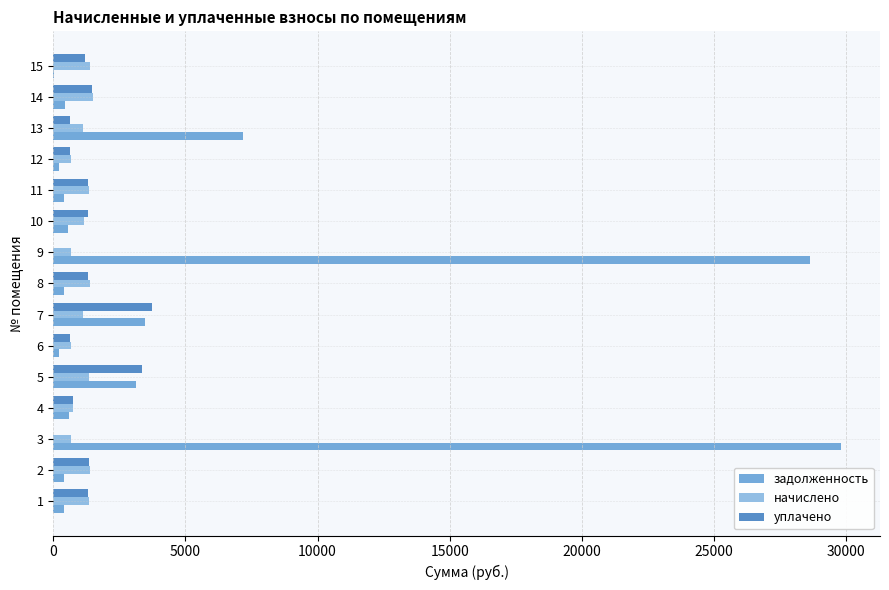

Which series has the largest total across all categories?

задолженность